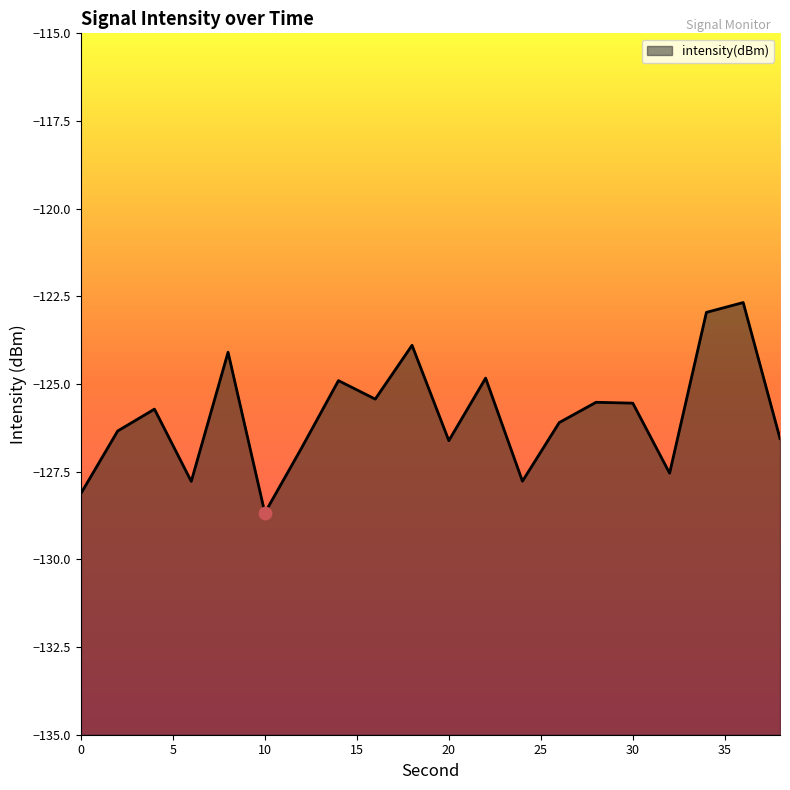

What is the change in value from 18 to 32?

-3.6